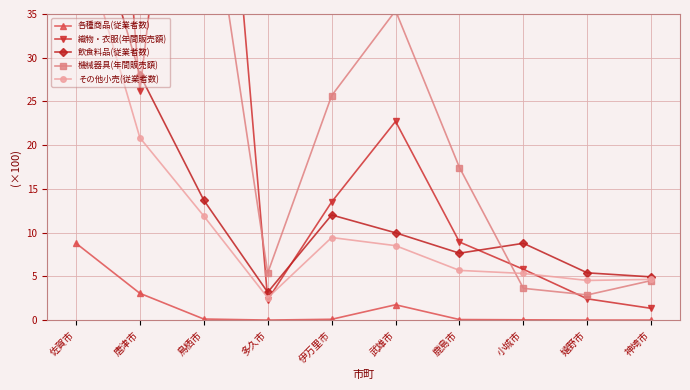

Between 佐賀市 and 鳥栖市, which is larger?

佐賀市